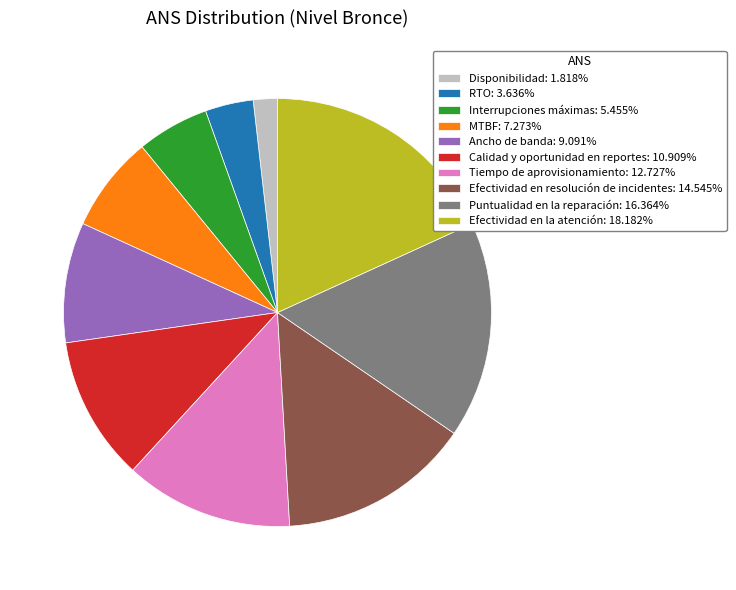

Is the sum of Disponibilidad and RTO greater than half?

No